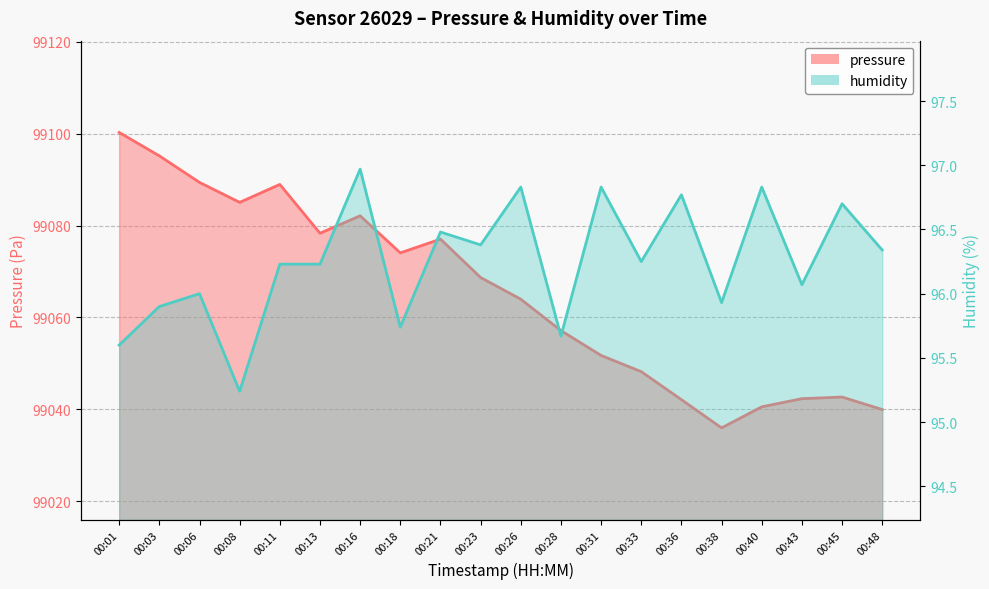

At how many categories does at least one series exceed 68240?

20